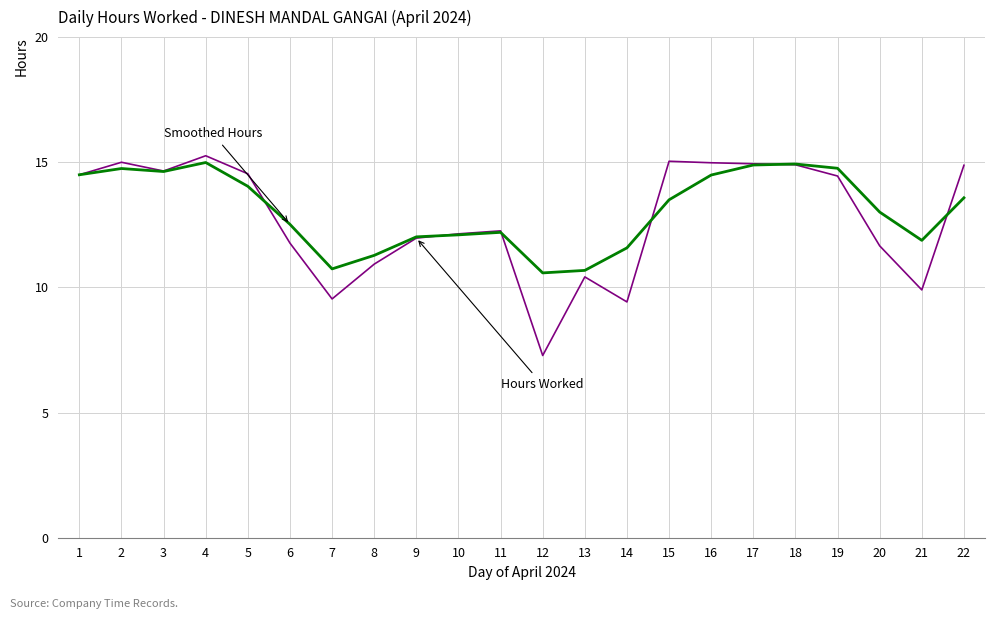

What is the total value across all series at 6?

24.3